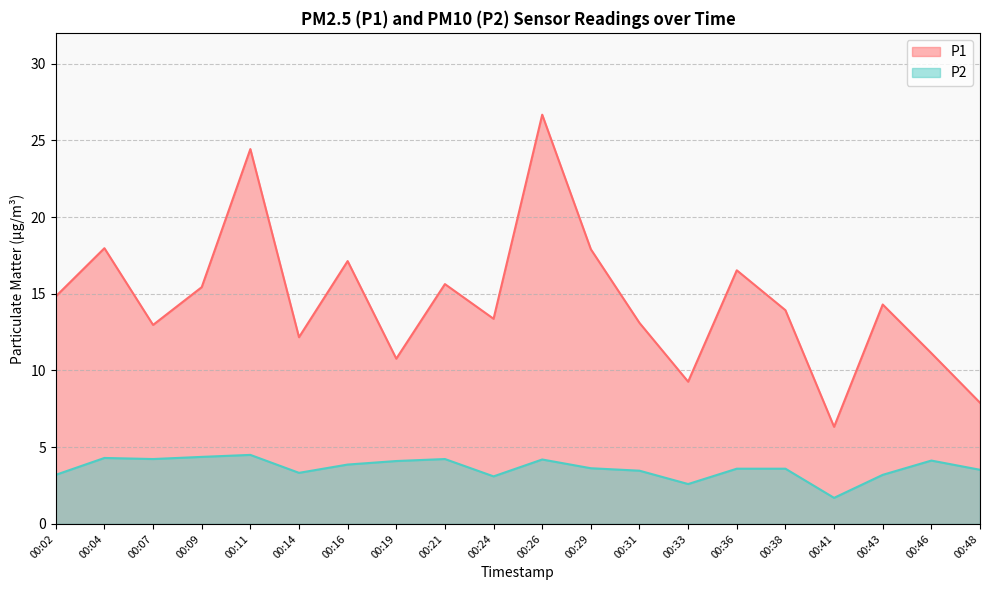

What is the average value of the P1 series?

14.6